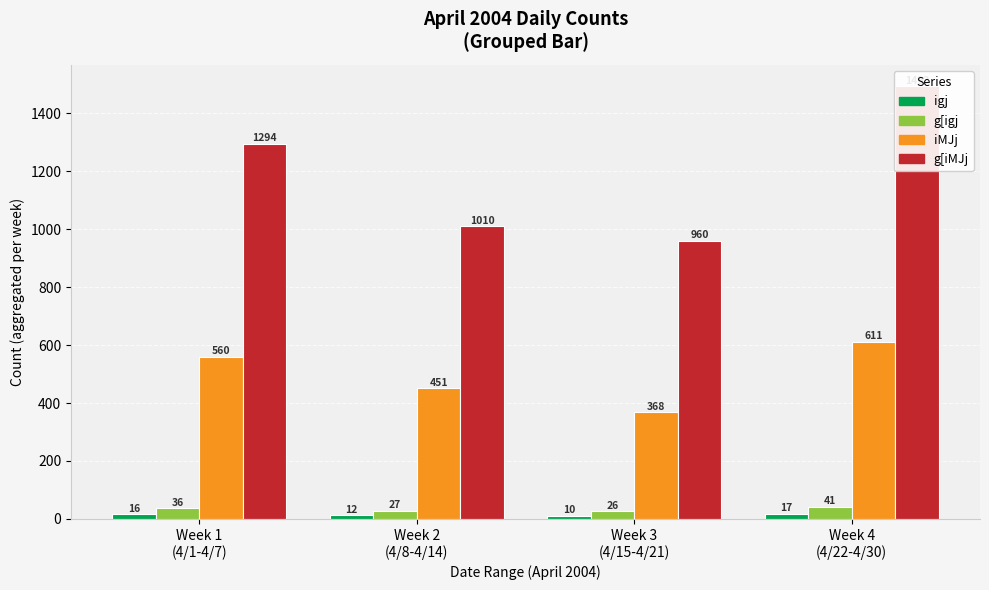

What position from the left is Week 3
(4/15-4/21)?

3